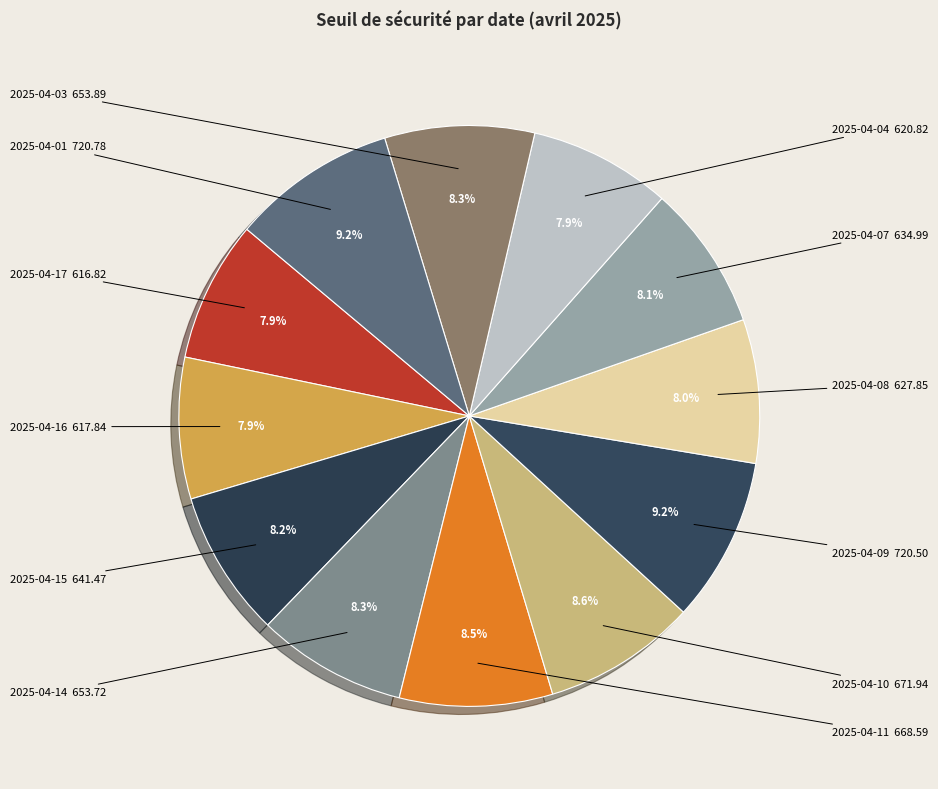

To the nearest percent, what is the average slice percentage?

8%